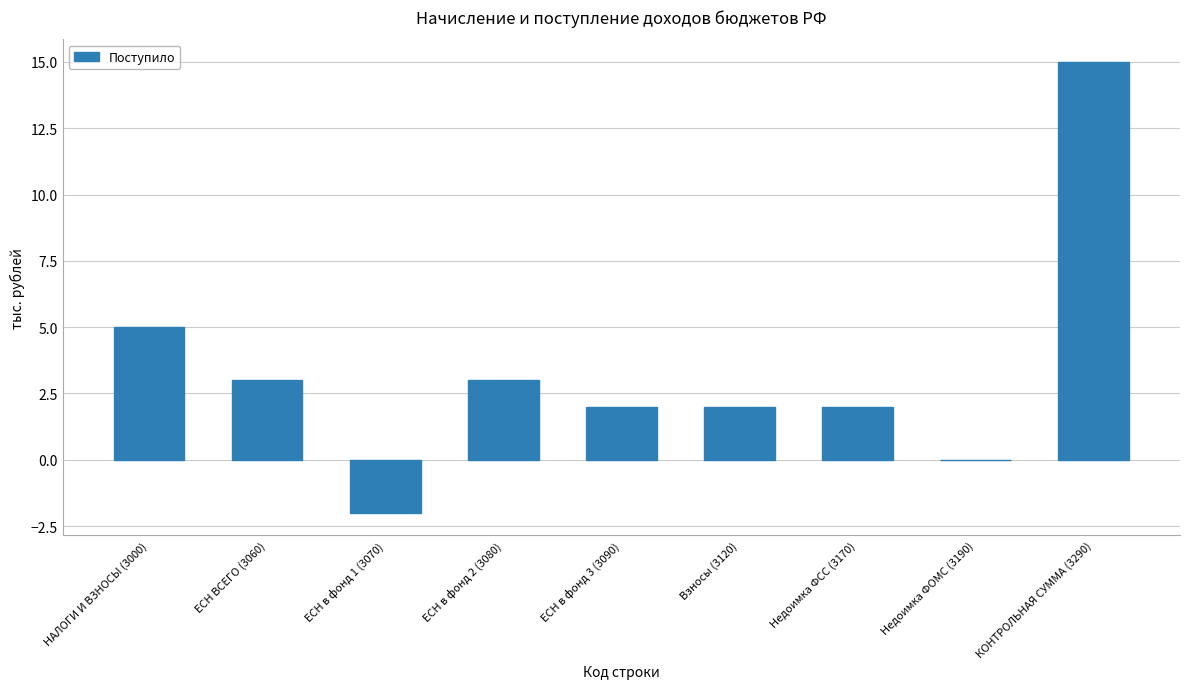

Reading left to right, transcribe all the data shown in this chart.

НАЛОГИ И ВЗНОСЫ (3000)=5	ЕСН ВСЕГО (3060)=3	ЕСН в фонд 1 (3070)=-2	ЕСН в фонд 2 (3080)=3	ЕСН в фонд 3 (3090)=2	Взносы (3120)=2	Недоимка ФСС (3170)=2	Недоимка ФОМС (3190)=0	КОНТРОЛЬНАЯ СУММА (3290)=15